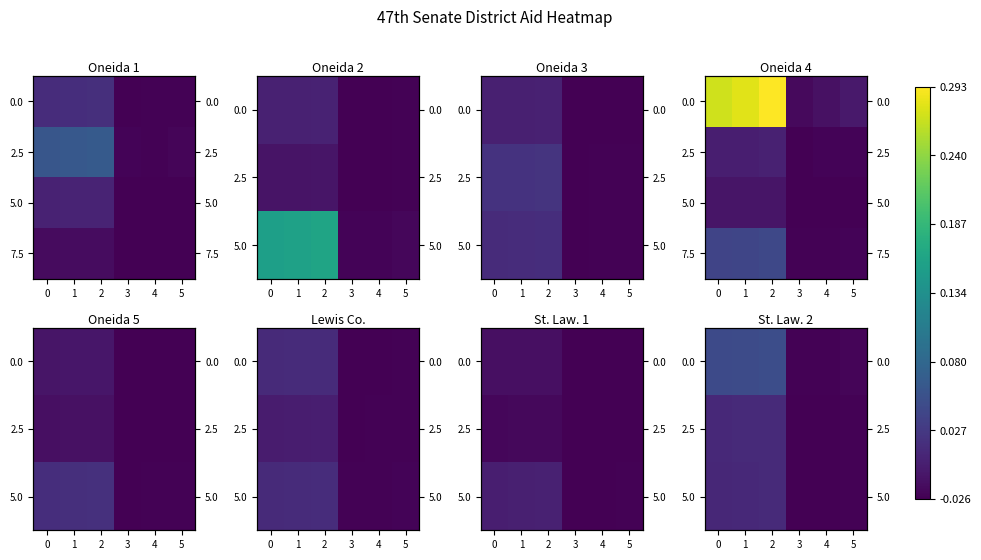

What is the sum of all 7.5 values?

0.1